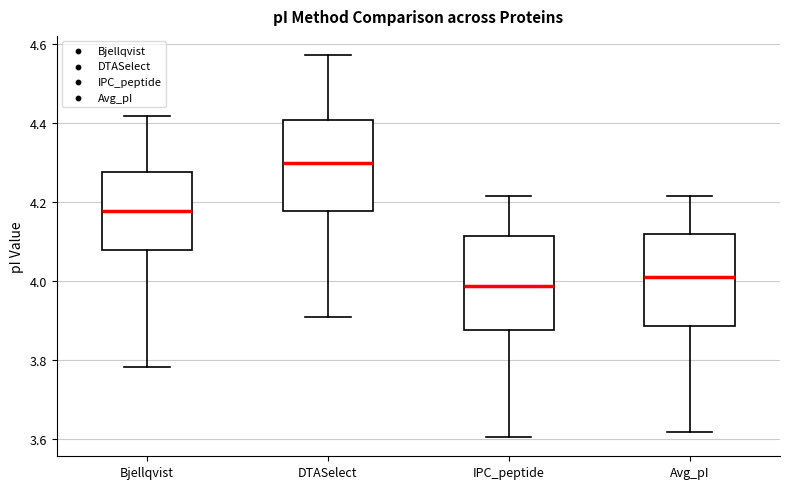

Reading left to right, read every box against the y-axis: the position of its median line, the range the box covers, and the ends of its whiskers. The values are not printed on the chart, so give them approximately, as read against the axis.

Bjellqvist: median 4.18, box 4.08 to 4.28, whiskers 3.78 to 4.42
DTASelect: median 4.30, box 4.18 to 4.40, whiskers 3.92 to 4.58
IPC_peptide: median 3.98, box 3.88 to 4.12, whiskers 3.60 to 4.22
Avg_pI: median 4.00, box 3.88 to 4.12, whiskers 3.62 to 4.22